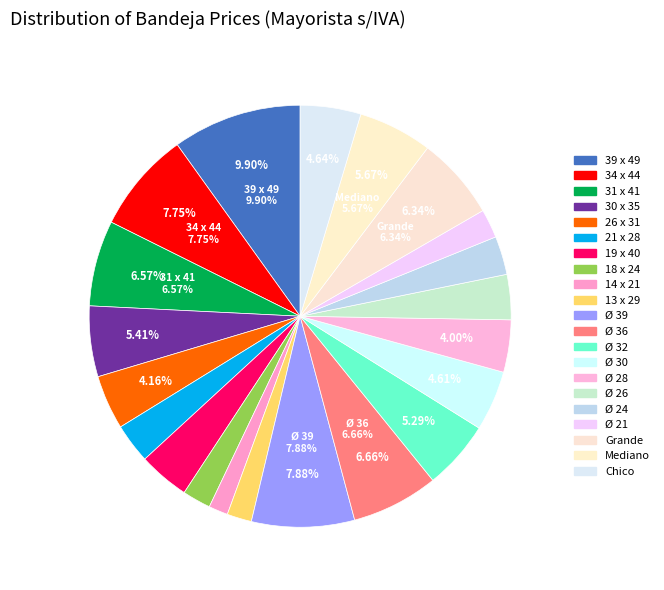

Rank the categories by value from highest to lowest.

39 x 49, Ø 39, 34 x 44, Ø 36, 31 x 41, Grande, Mediano, 30 x 35, Ø 32, Chico, Ø 30, 26 x 31, Ø 28, 19 x 40, Ø 26, 21 x 28, Ø 24, Ø 21, 18 x 24, 13 x 29, 14 x 21